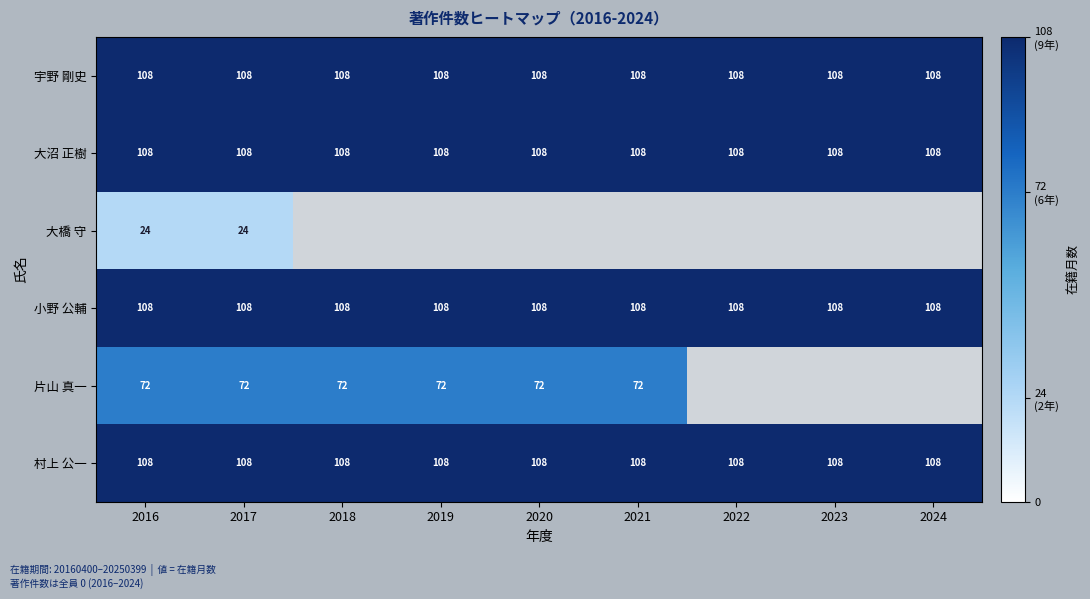

True or false: 村上 公一 has a value of 60.9 at 2023.

False